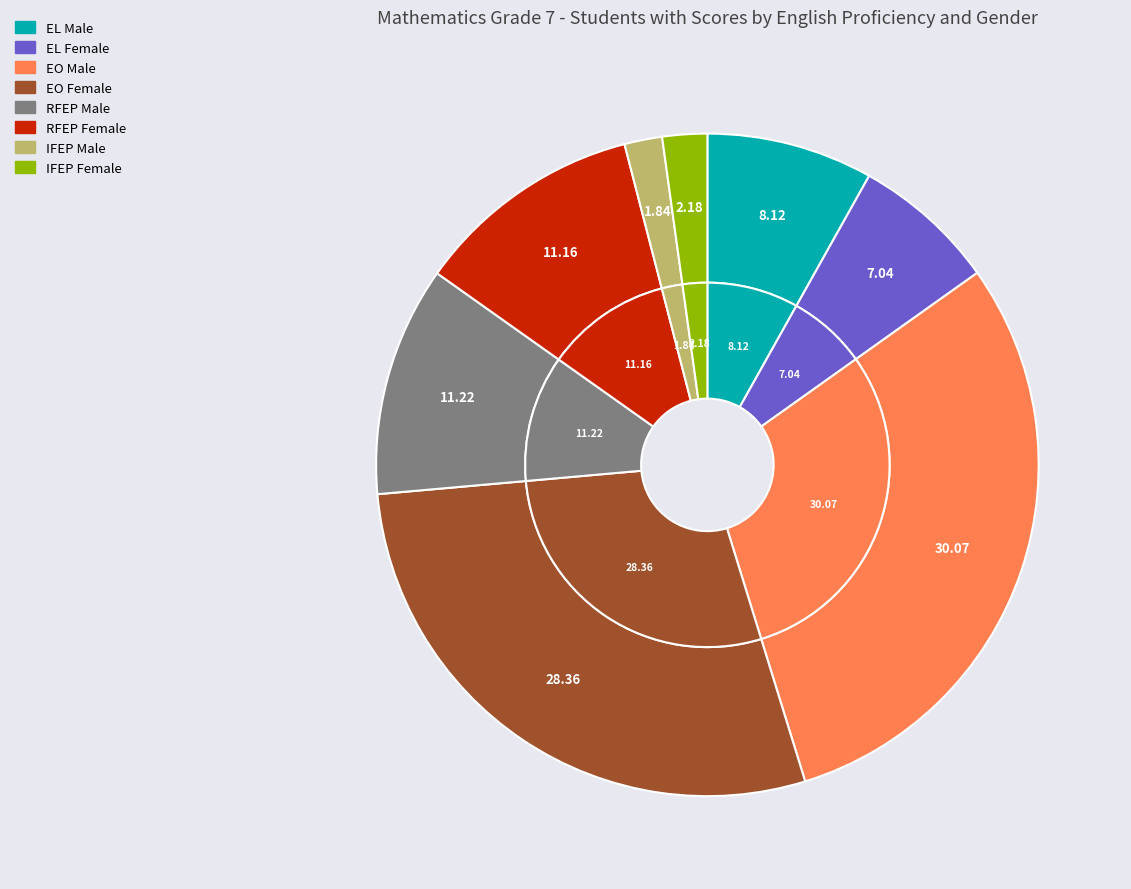

To the nearest percent, what percentage of the pie is EO Male?

30%